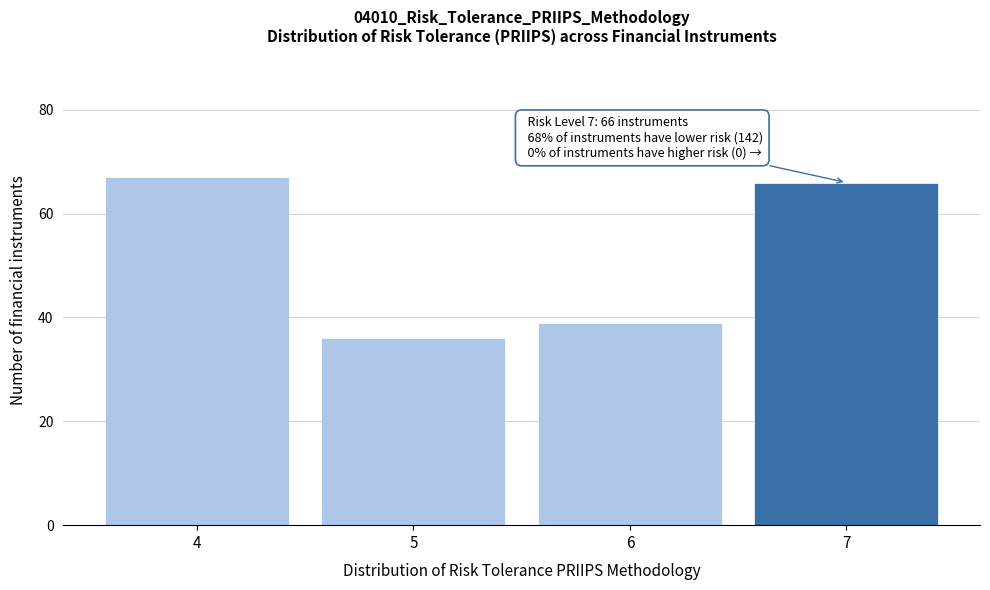

Reading left to right, extract all data points from this chart.

67	36	39	66